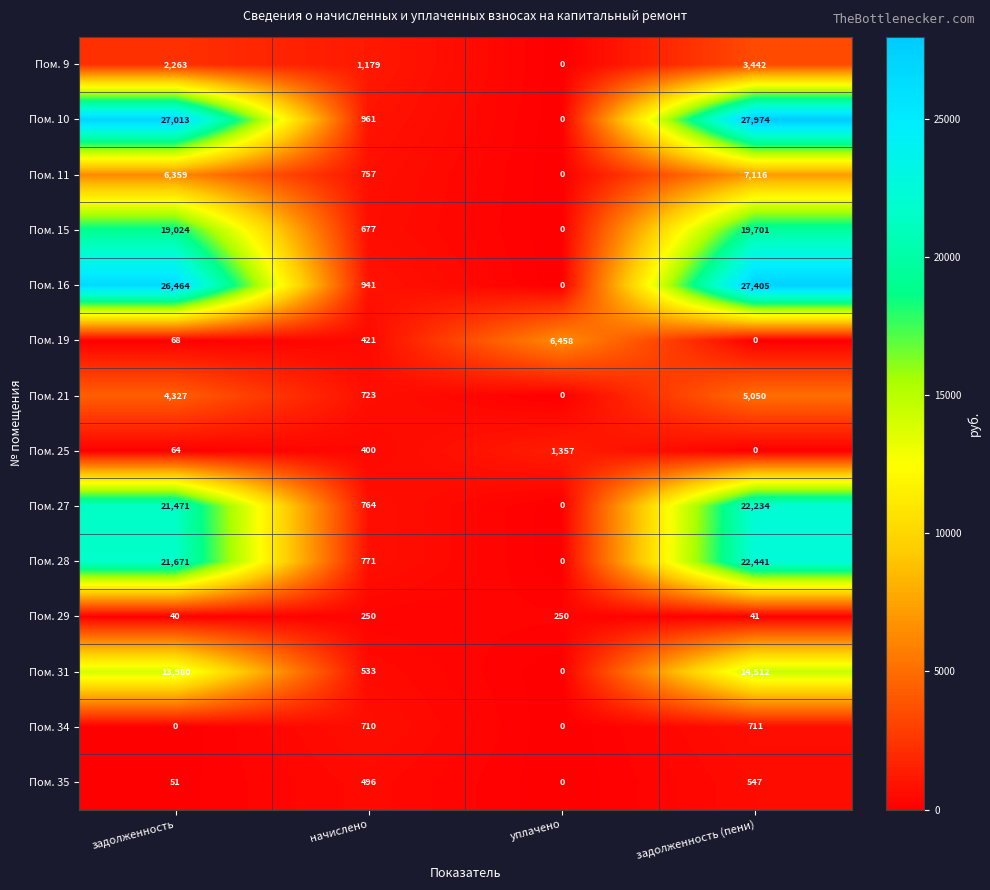

The value of Пом. 35 at задолженность is 31. True or false?

False